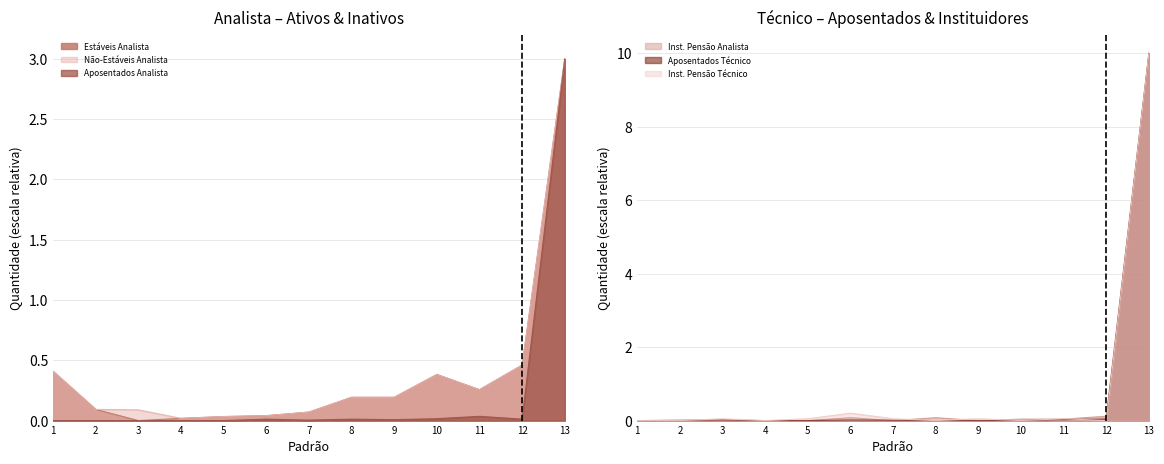

What is the approximate value of Não-Estáveis Analista at 8?

0.2